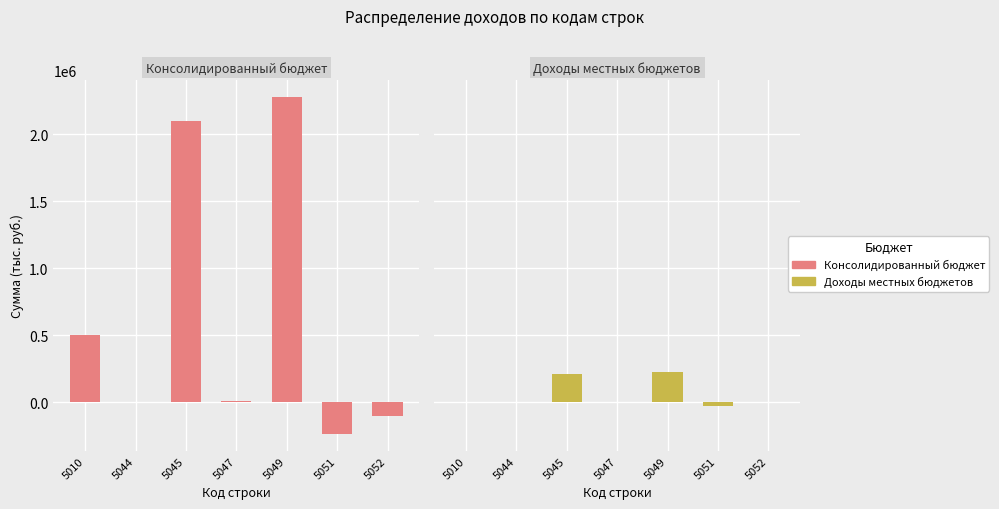

How many positive values does the Доходы местных бюджетов series have?

3